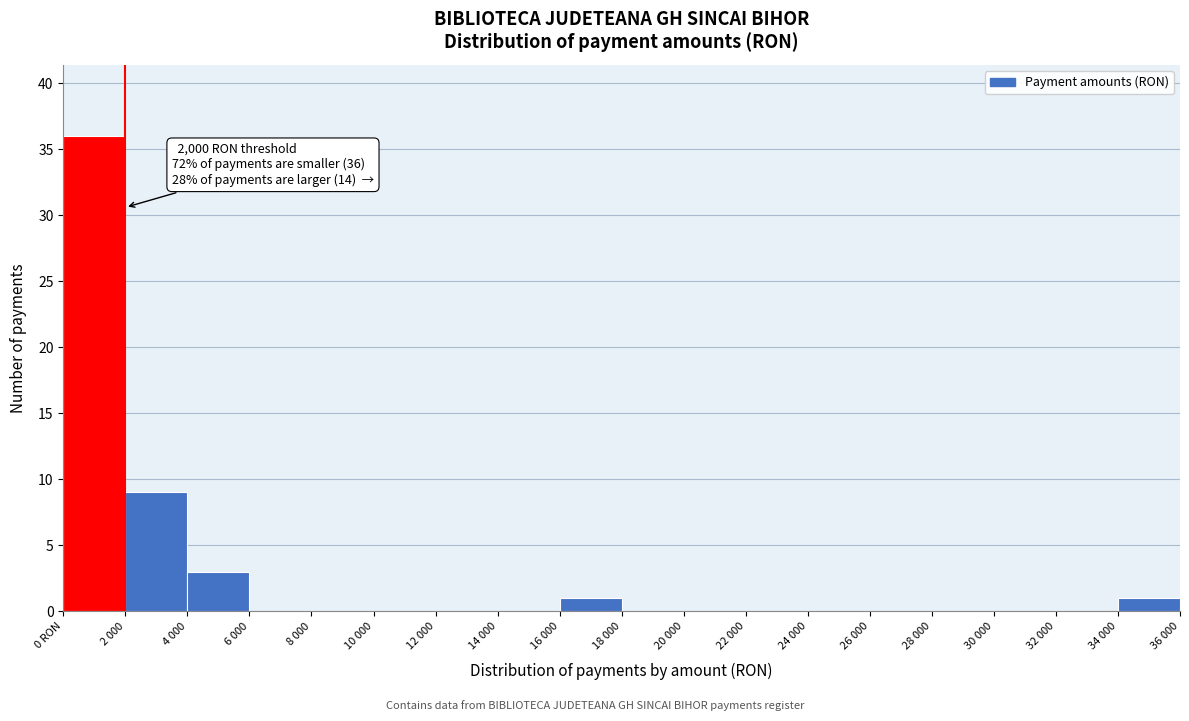

Reading right to left, list all the values displayed in this chart.

34 000=1	32 000=0	30 000=0	28 000=0	26 000=0	24 000=0	22 000=0	20 000=0	18 000=0	16 000=1	14 000=0	12 000=0	10 000=0	8 000=0	6 000=0	4 000=3	2 000=9	0 RON=36